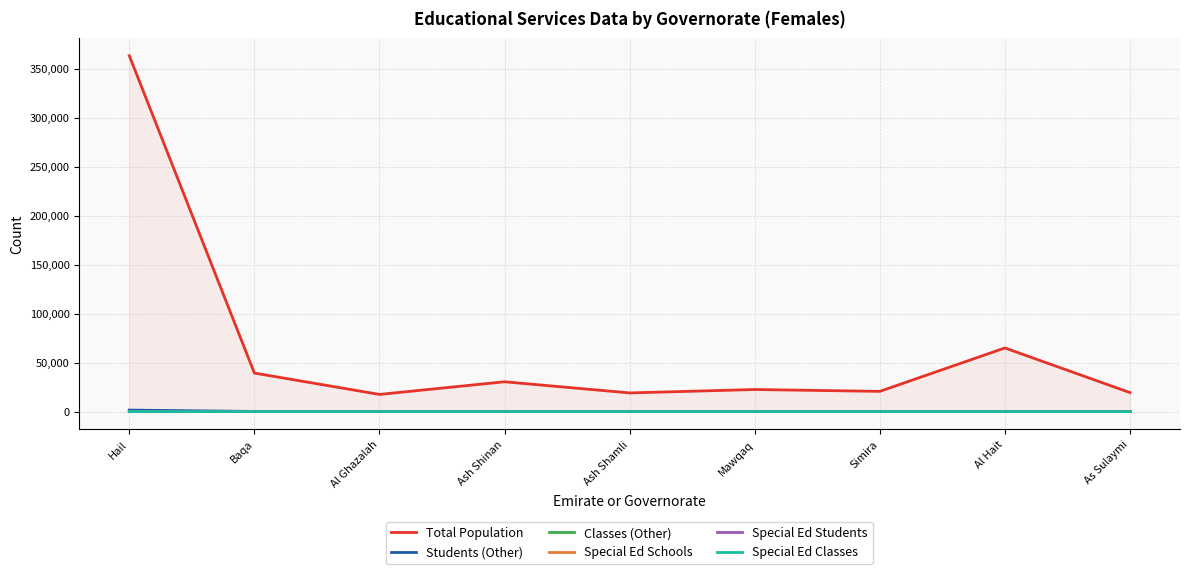

In Special Ed Classes, how many points are higher than both neighbors (excluding endpoints)?

1